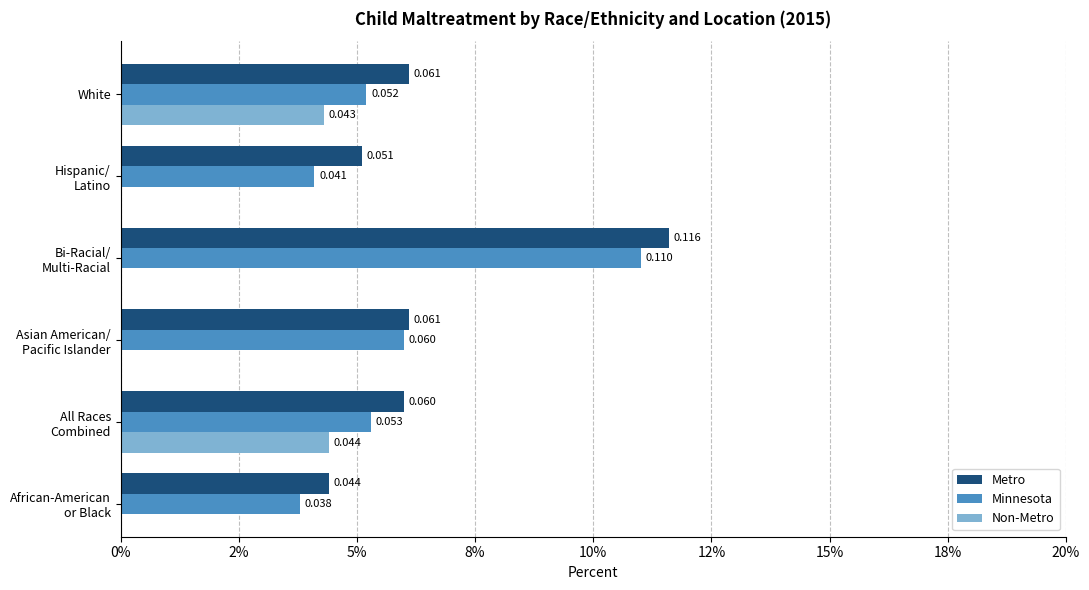

How many Minnesota values are between 0 and 1?

6